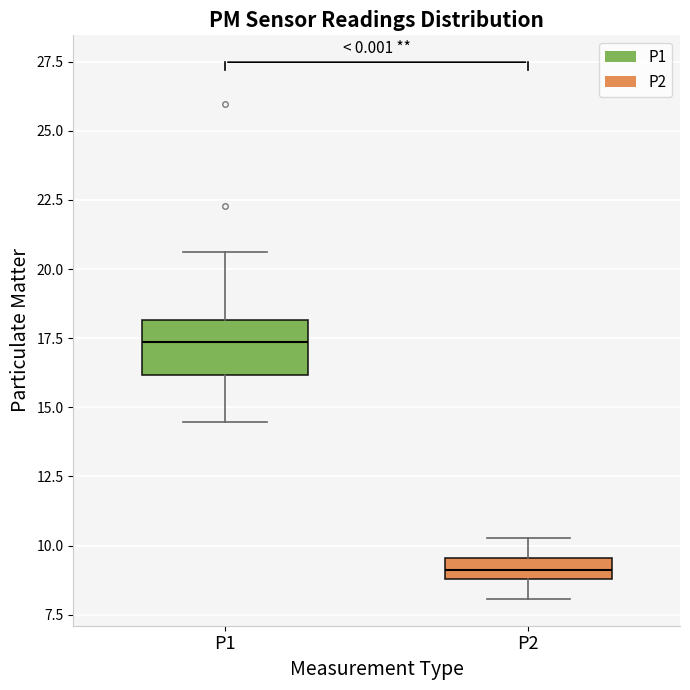

Which box is the tallest, from its lower edge to its upper edge?

P1